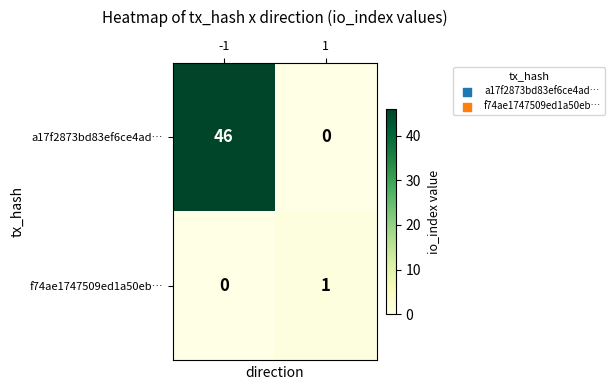

The a17f2873bd83ef6ce4ad… series shows 46 at -1. True or false?

True